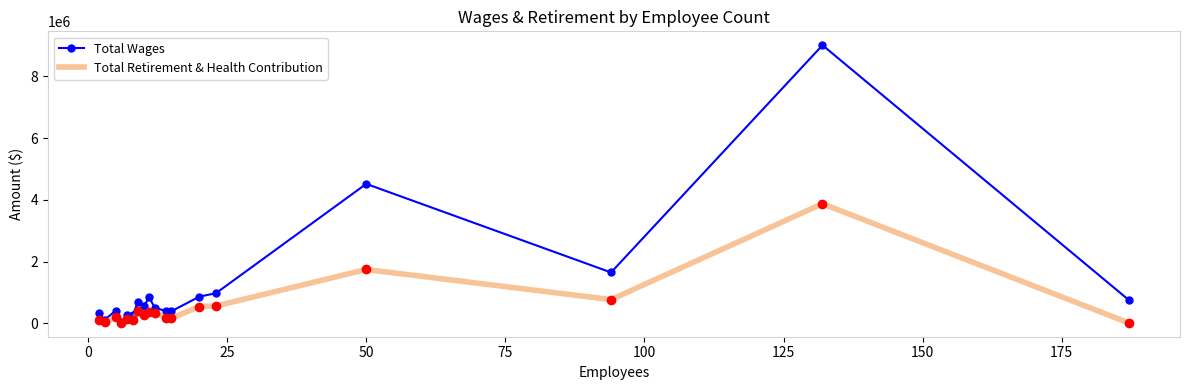

Which series has the largest range (max minus min)?

Total Wages